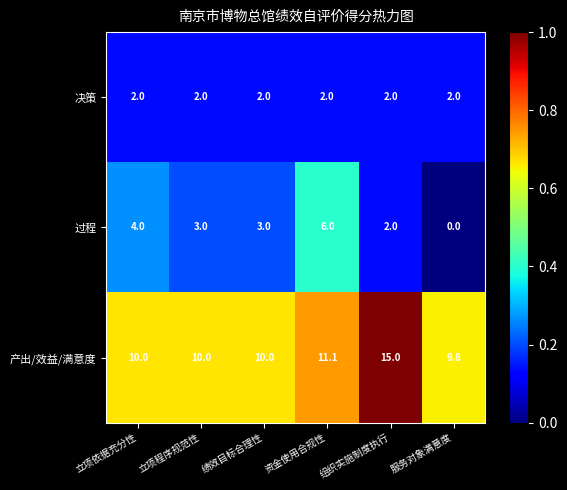

At how many categories does at least one series exceed 0?

6